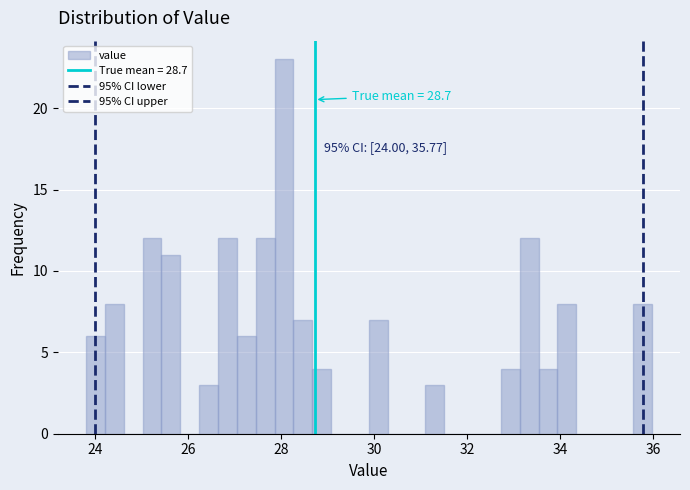

Around what value on the x-axis is the tallest bar? Give the approximate position of its centre, as read against the axis.

28.0